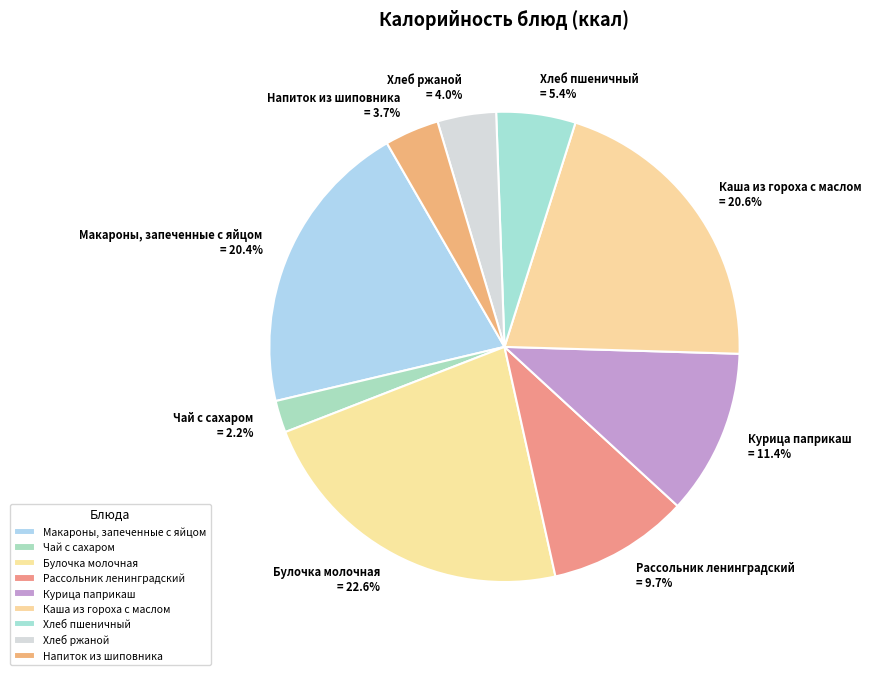

Does any single category account for the majority?

No